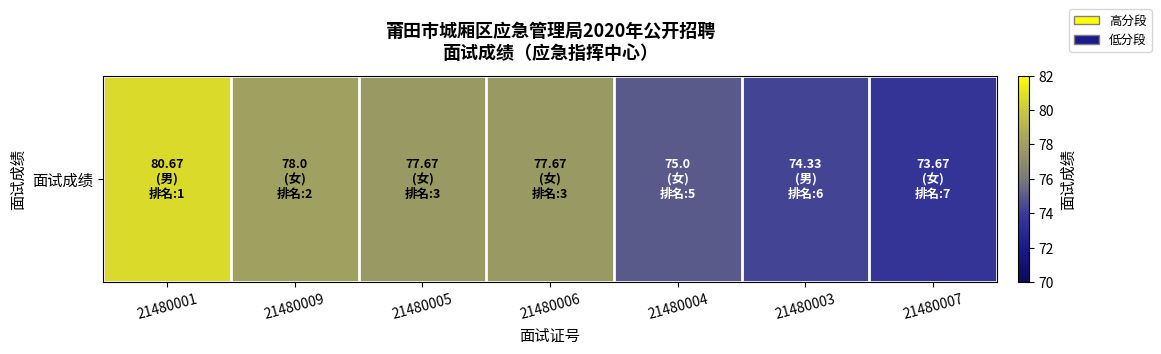

The chart shows a value of 140.5 at 21480001. True or false?

False